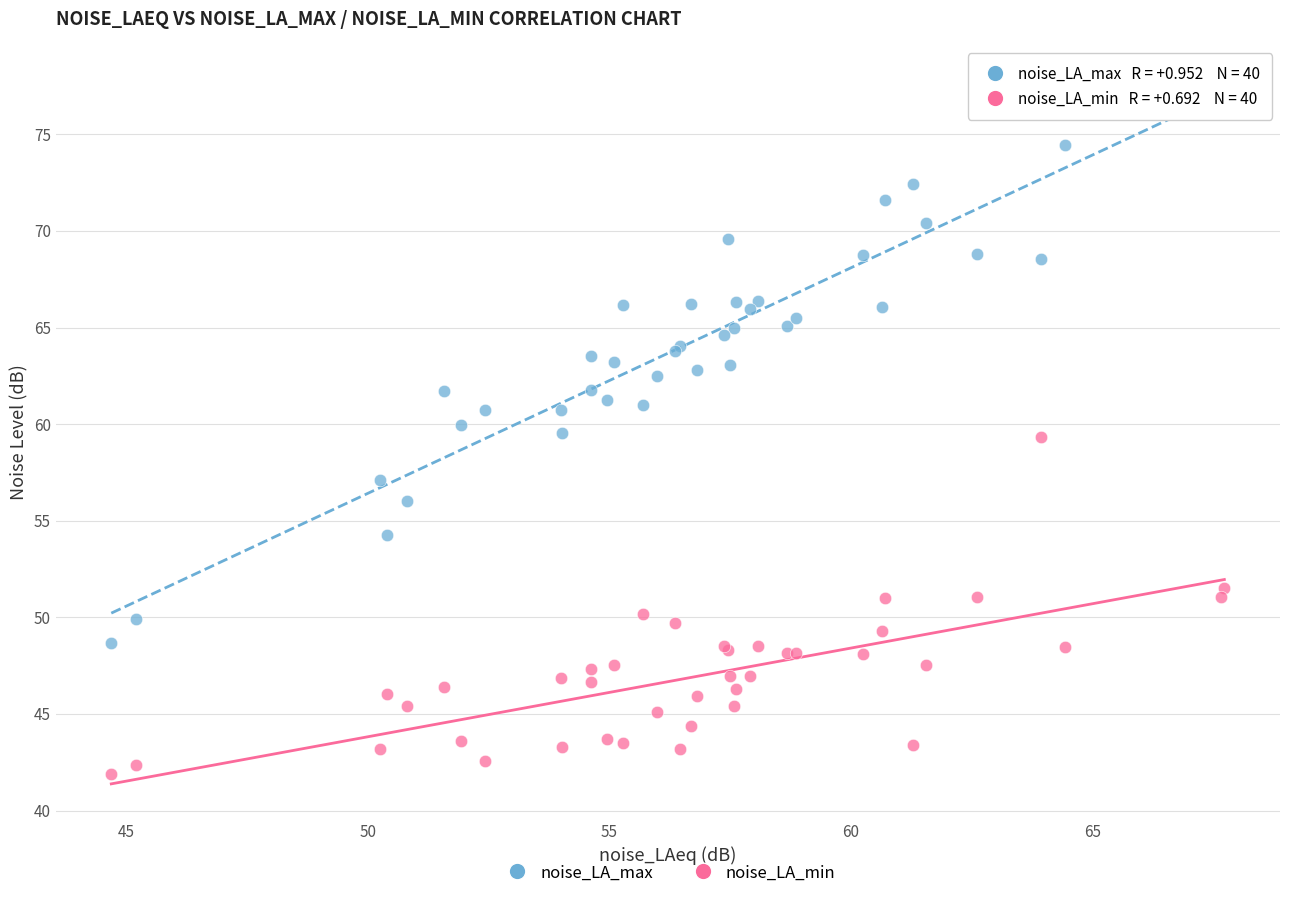

Which series has the widest spread of Y values?

noise_LA_max